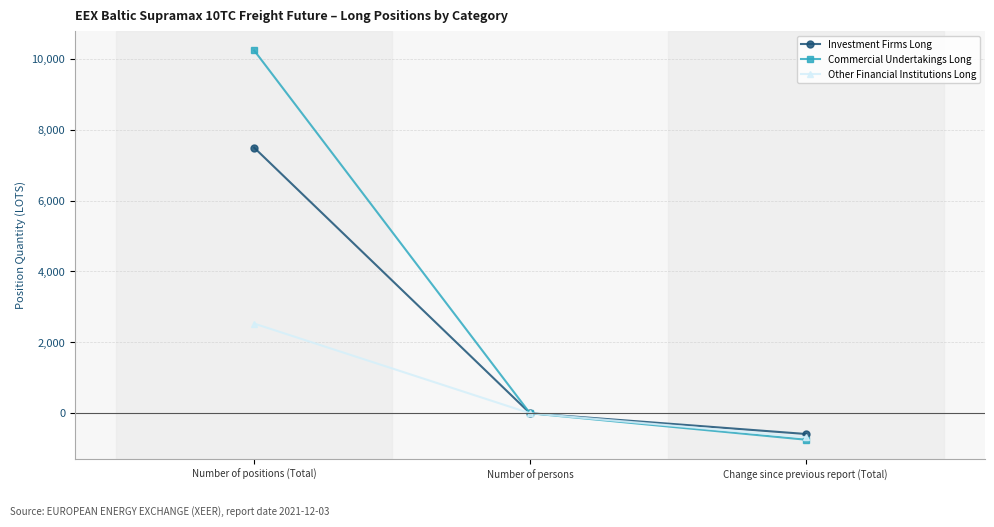

Which category has the lowest value across all series?

Change since previous report (Total)